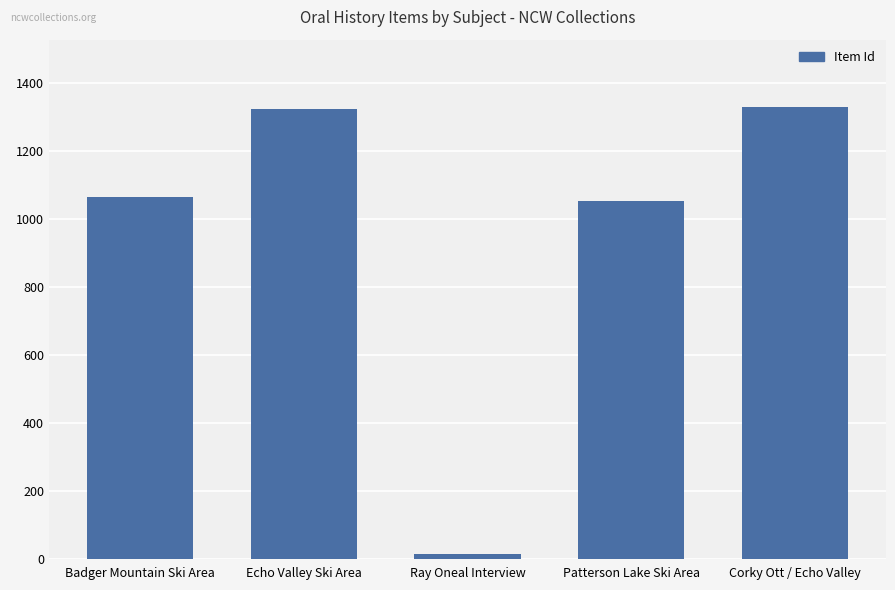

Is it true that the value at Patterson Lake Ski Area is 696?

False